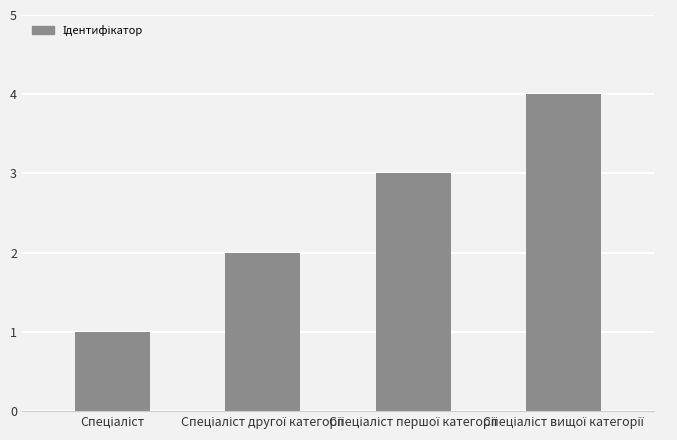

What is the difference between the maximum and minimum values?

3